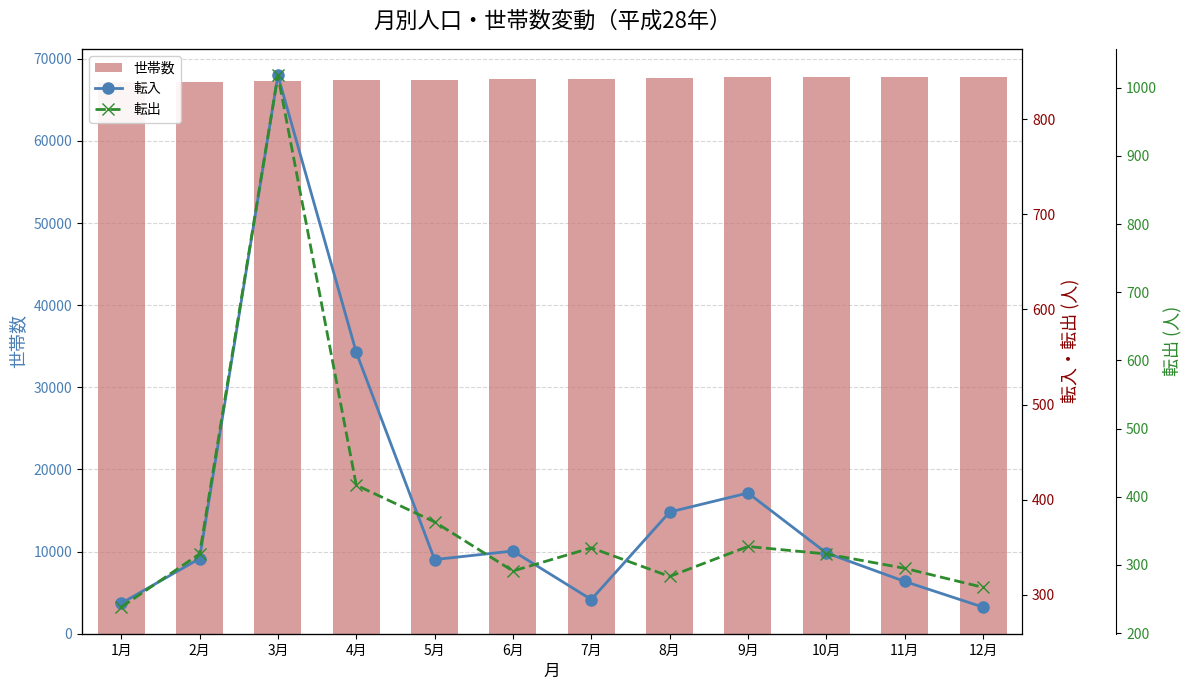

What is the difference between the highest and lowest values at 12月?

67552